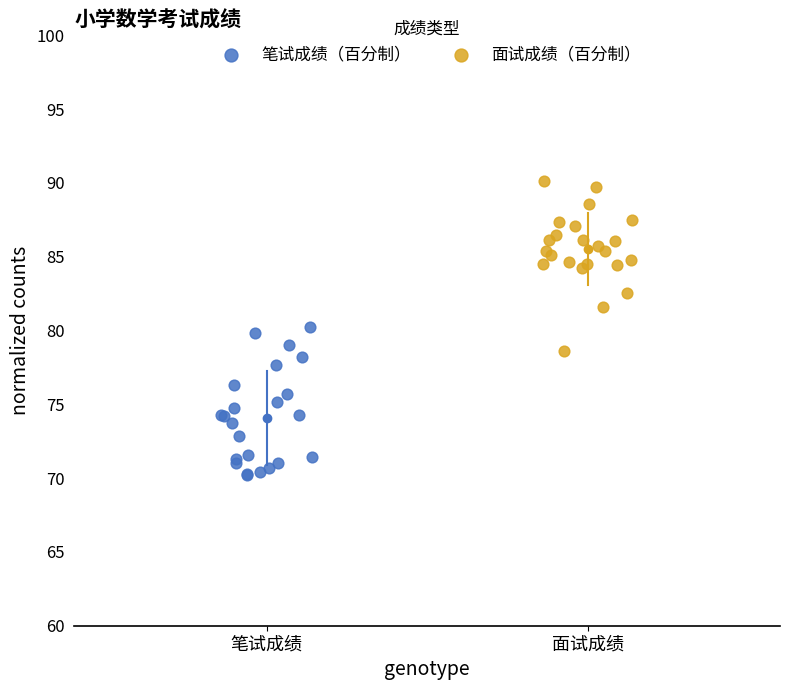

Which series contains the highest Y value?

面试成绩（百分制）